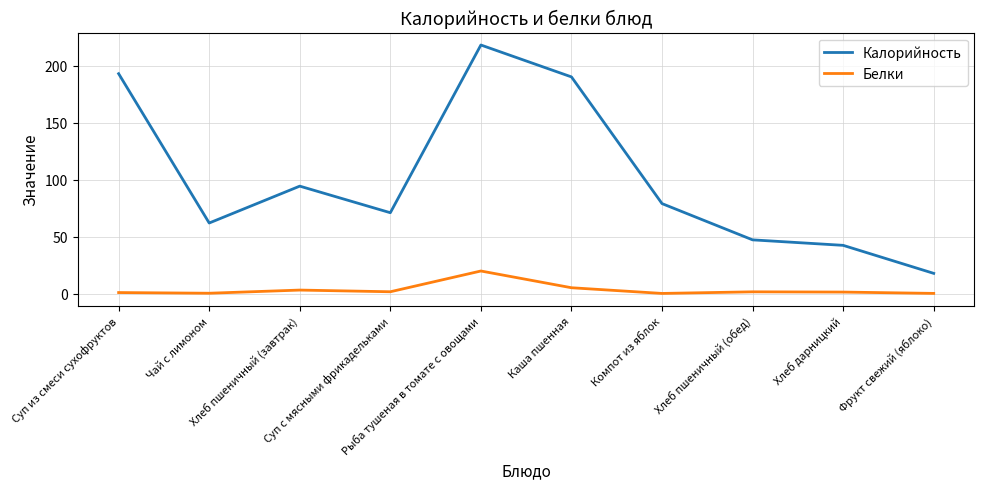

True or false: Калорийность has more than 2 points higher than both neighbors.

False